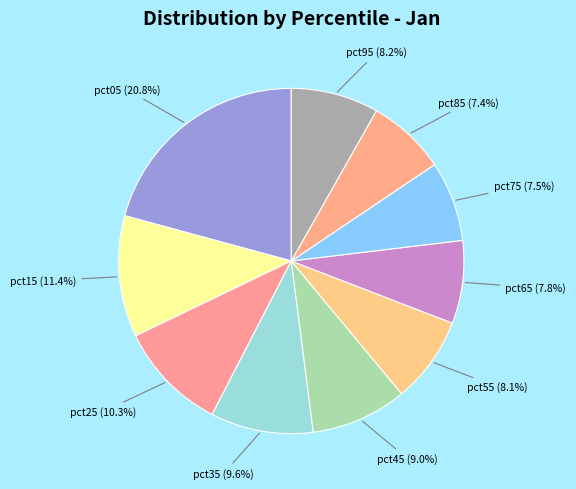

Does pct05 account for over 50% of the chart?

No